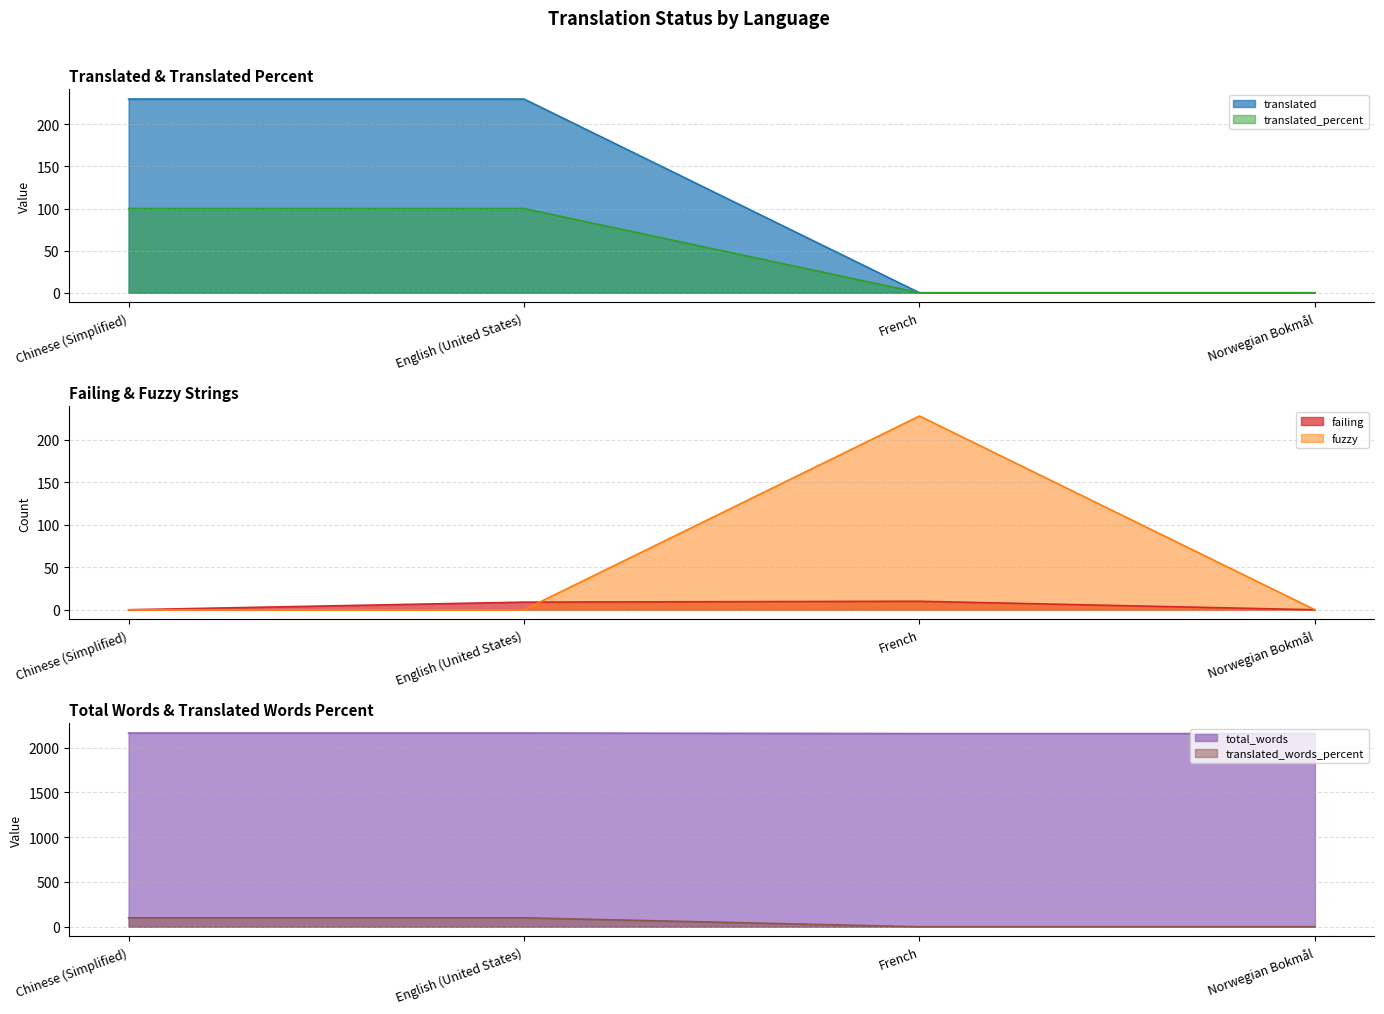

How many values in translated are above zero?

2